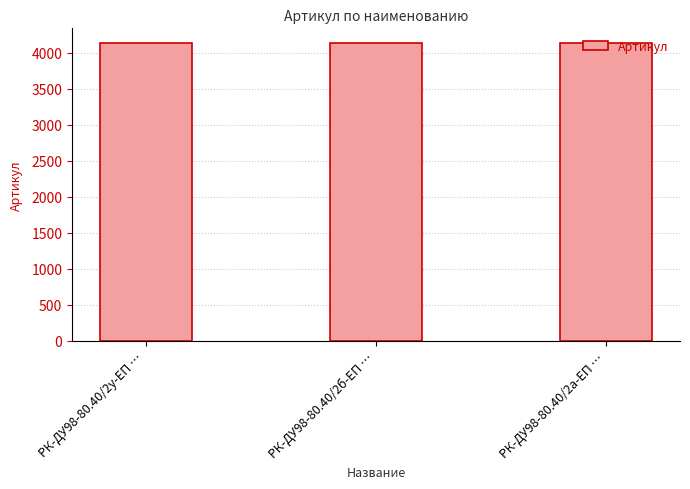

What is the label of the 2nd bar from the left?

РК-ДУ98-80.40/2б-ЕП …